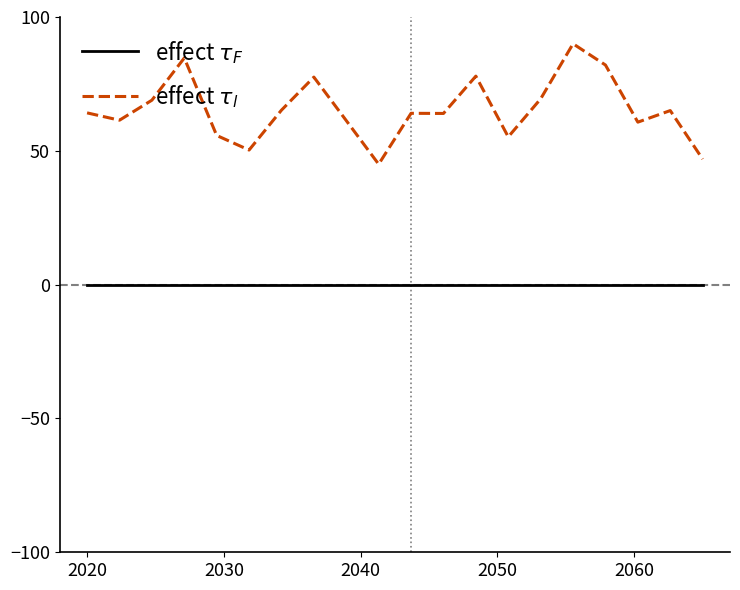

How many series are shown in this chart?

2